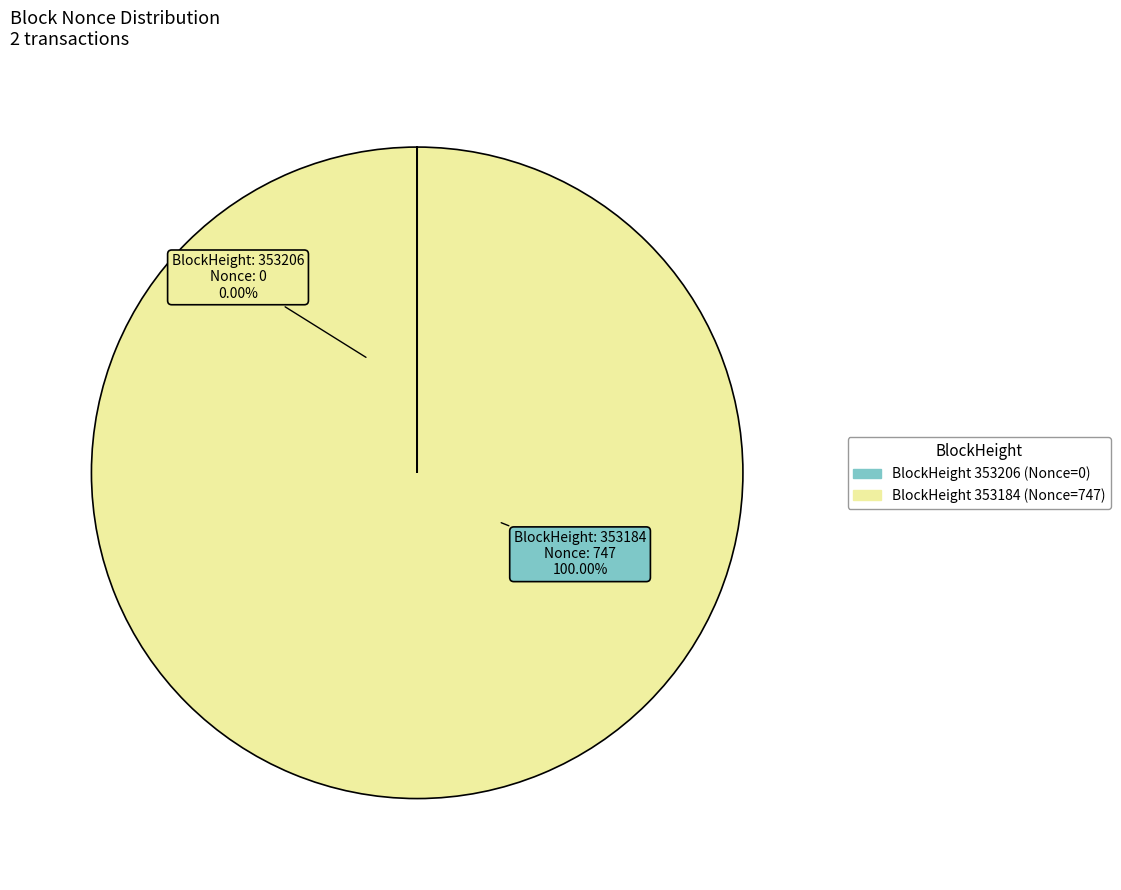

To the nearest percent, what portion does 353184 represent?

100%